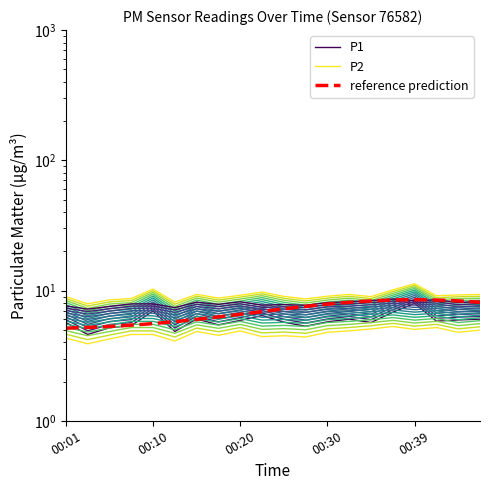

List the series in order of their peak value, highest first.

P1, P2